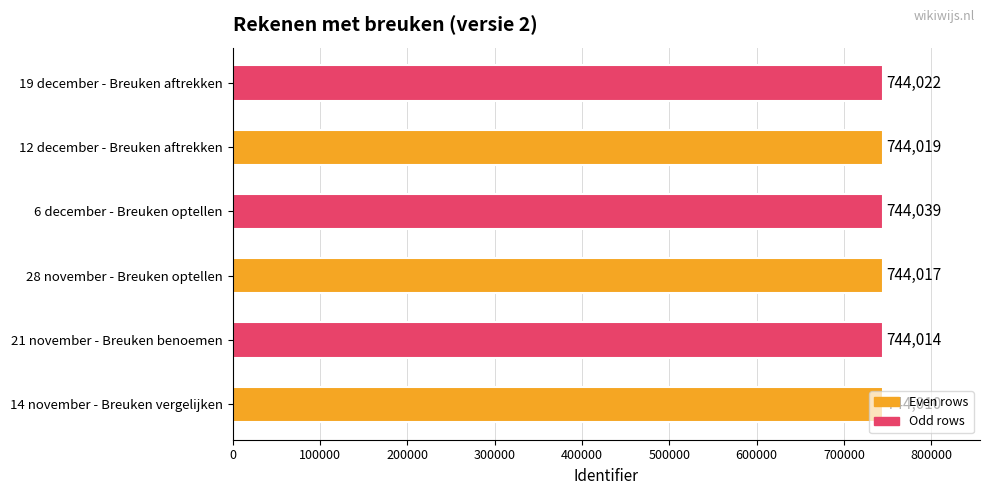

True or false: the data shows 744019 at 12 december - Breuken aftrekken.

True